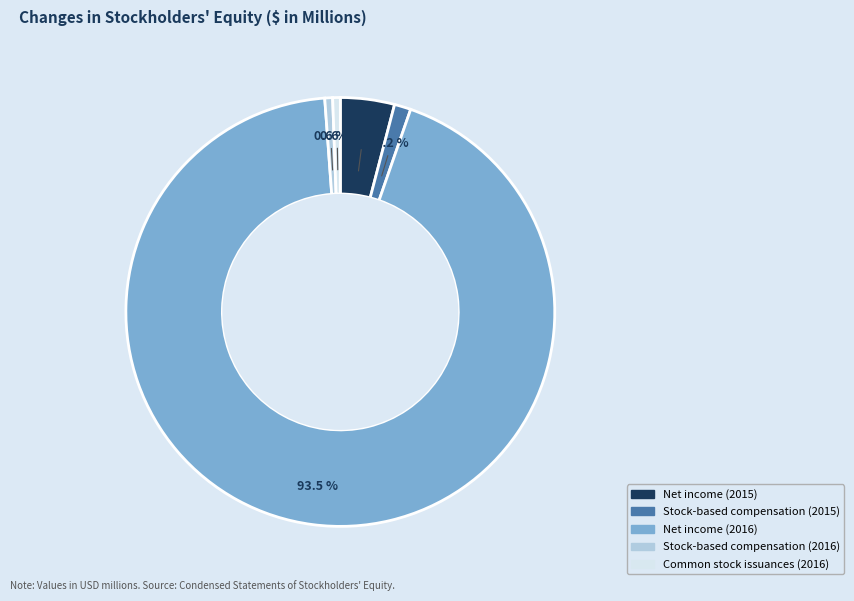

Which category has the biggest portion of the pie?

Net income (2016)